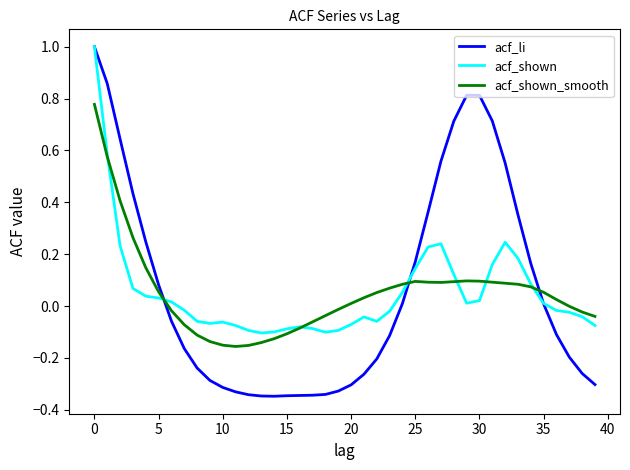

How many lines are shown in the chart?

3